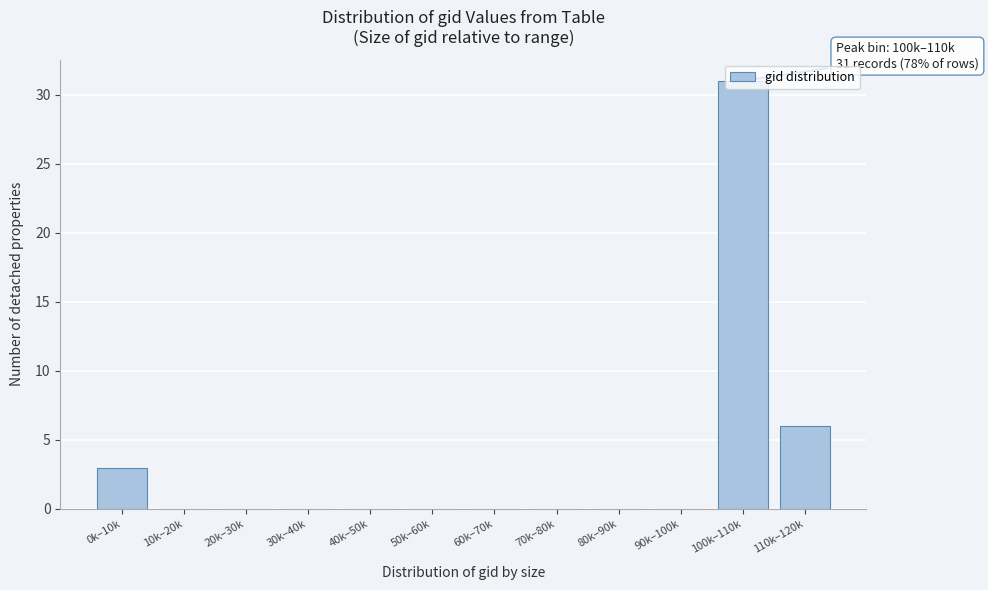

Between 90k–100k and 100k–110k, which is larger?

100k–110k